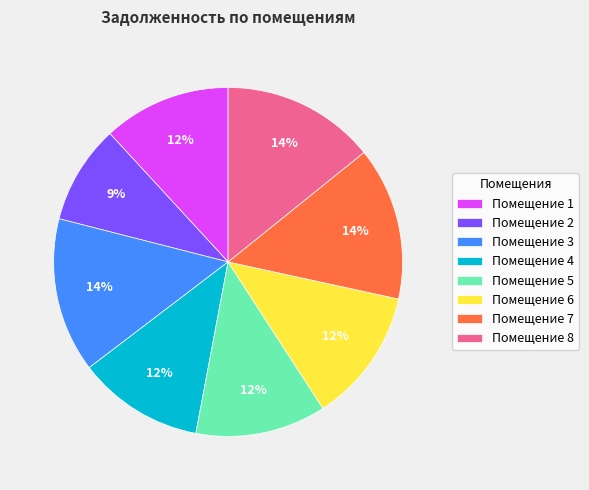

To the nearest percent, what percentage of the pie is Помещение 2?

9%